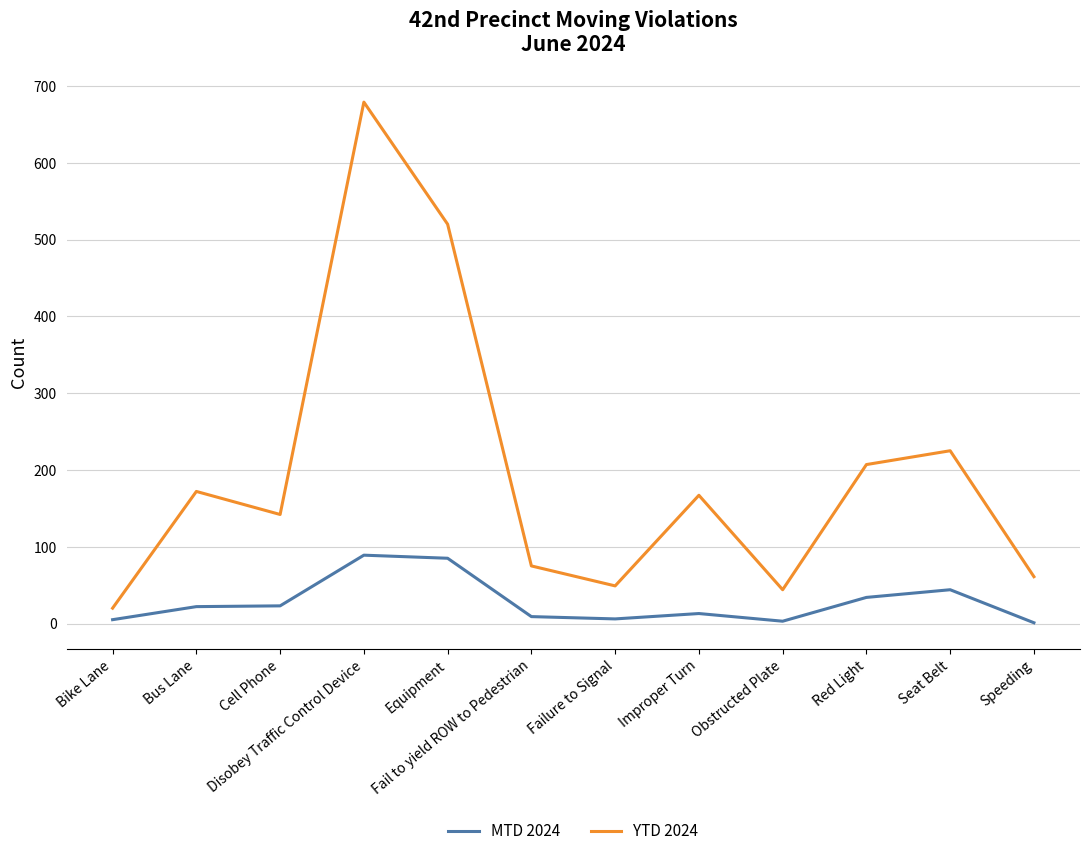

Between Disobey Traffic Control Device and Equipment, which series saw the biggest shift?

YTD 2024